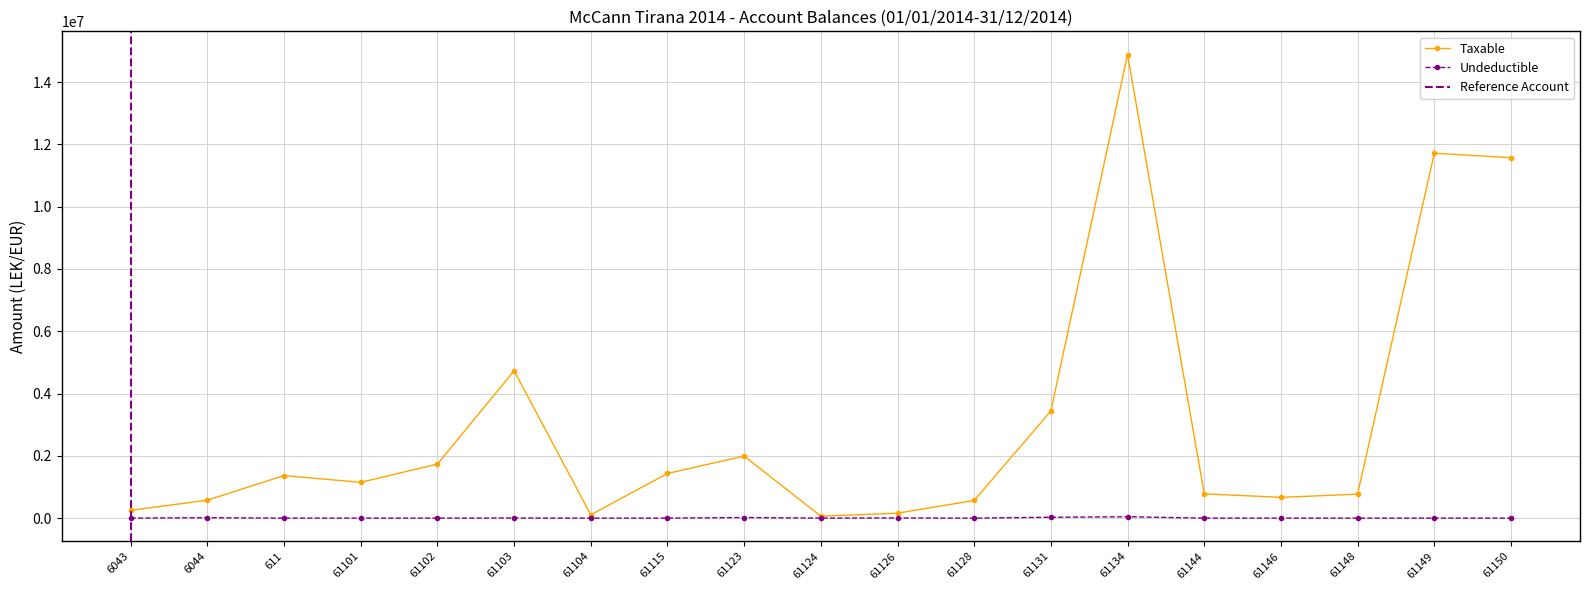

Count the number of data series in this chart.

2